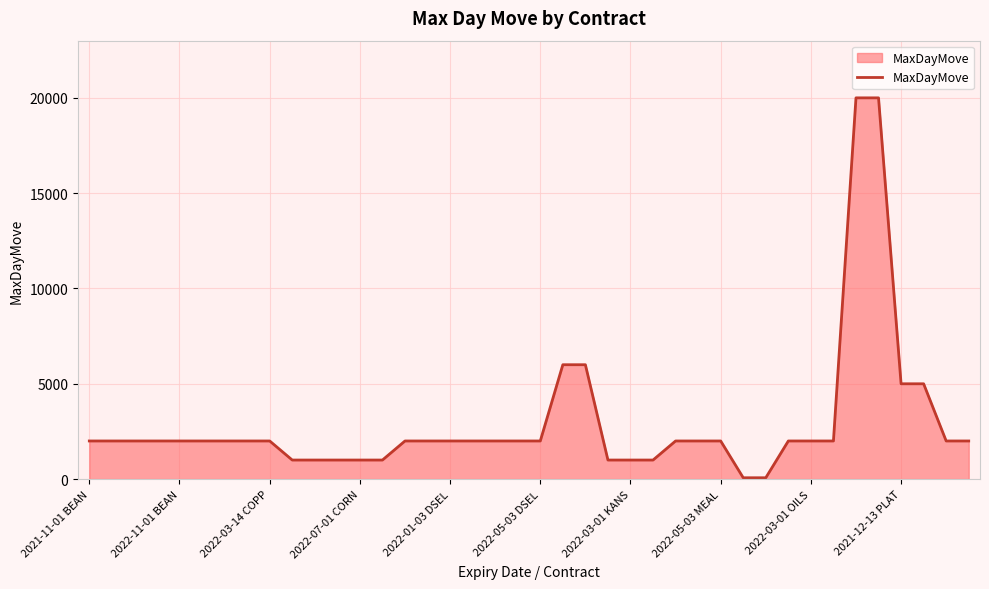

What is the difference between the maximum and minimum values?

19930